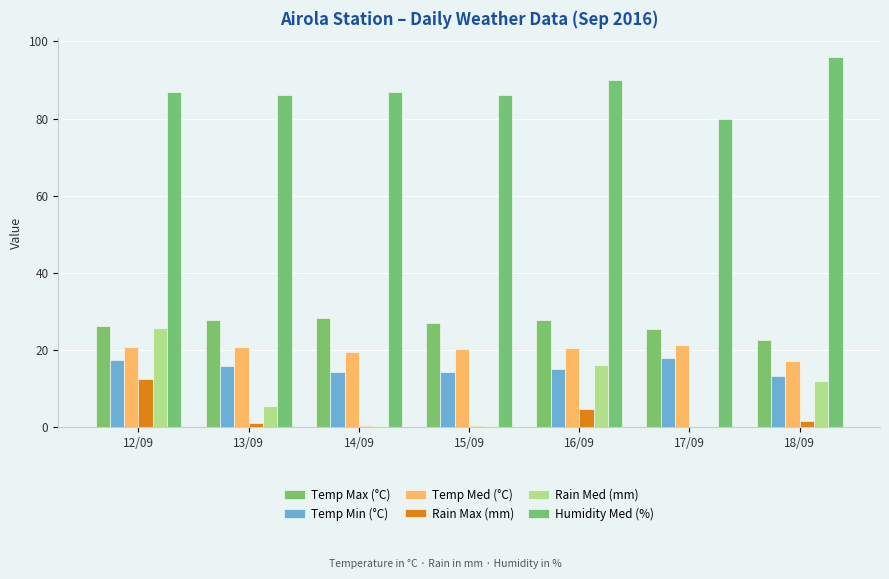

Which series has the largest range (max minus min)?

Rain Med (mm)